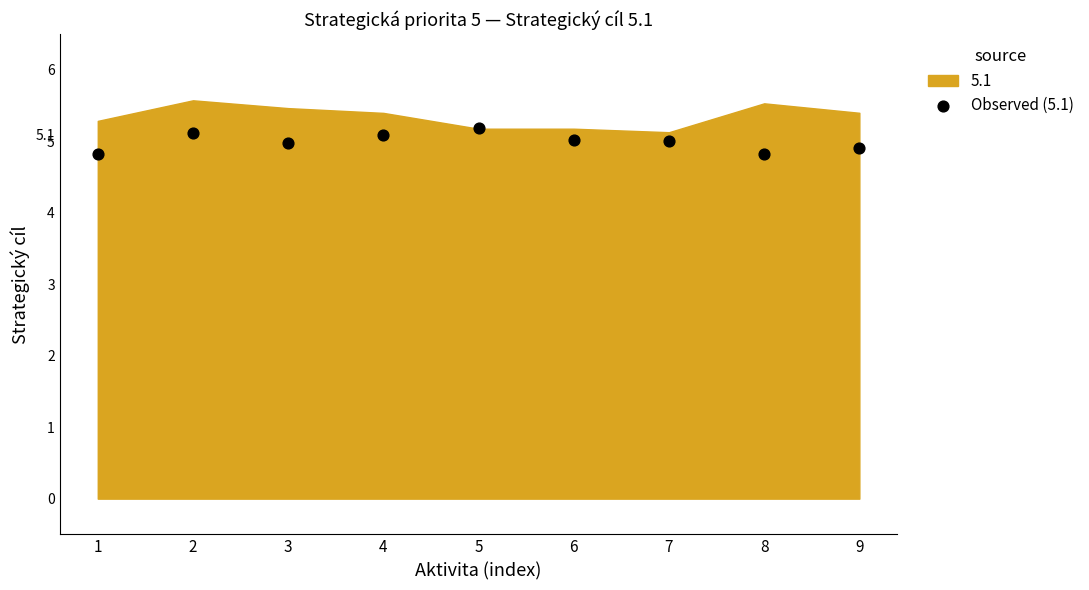

What is the range of X values (max minus min)?

8.0